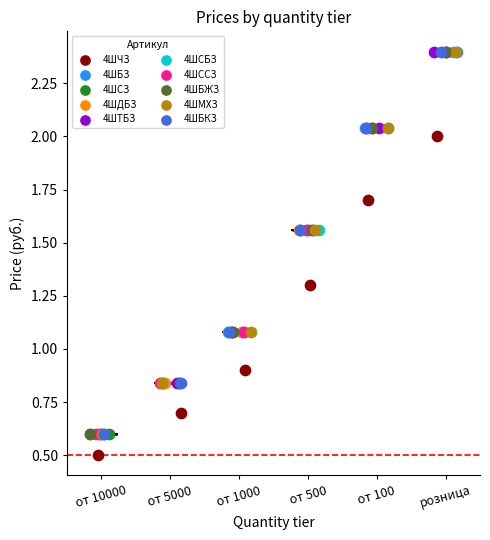

Which series reaches the minimum Y coordinate?

4ШЧЗ